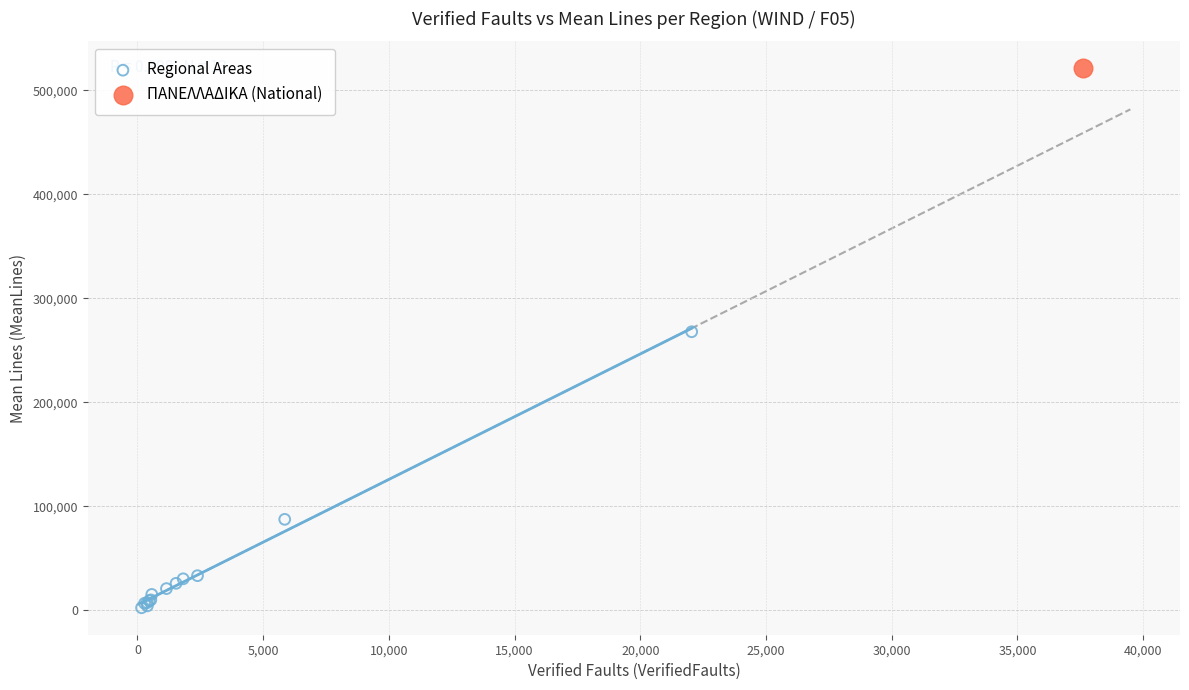

What are all the series names shown in the legend?

Regional Areas, ΠΑΝΕΛΛΑΔΙΚΑ (National)